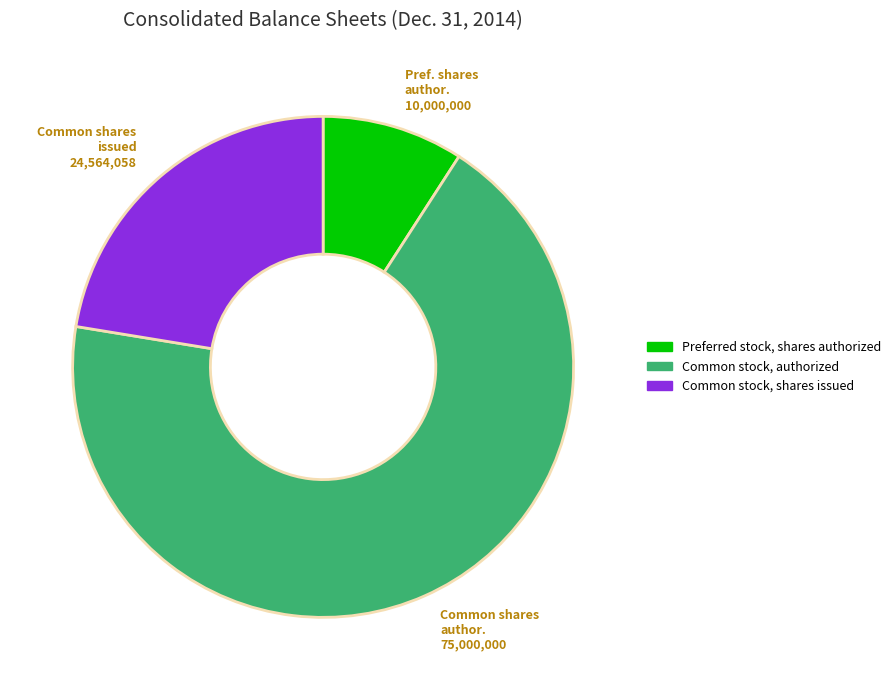

Rank the categories by value from highest to lowest.

Common stock, authorized, Common stock, shares issued, Preferred stock, shares authorized